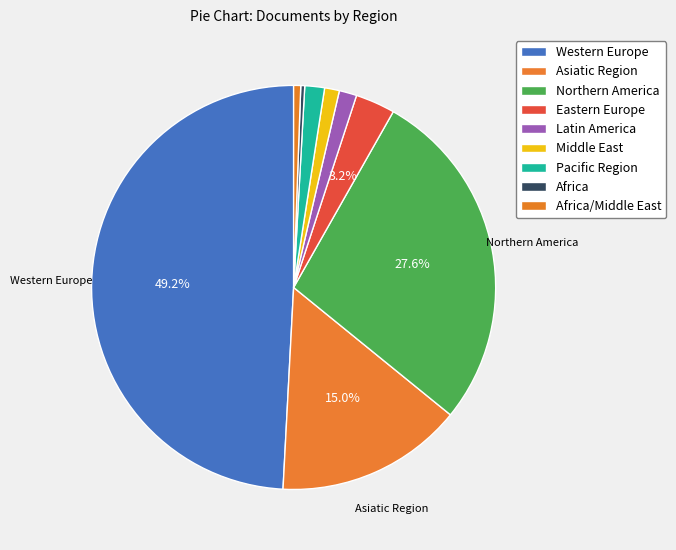

Count the number of slices in the pie.

9